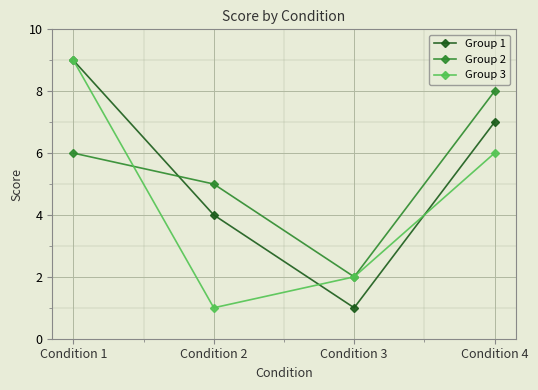

In Group 1, how many points are lower than both neighbors (excluding endpoints)?

1